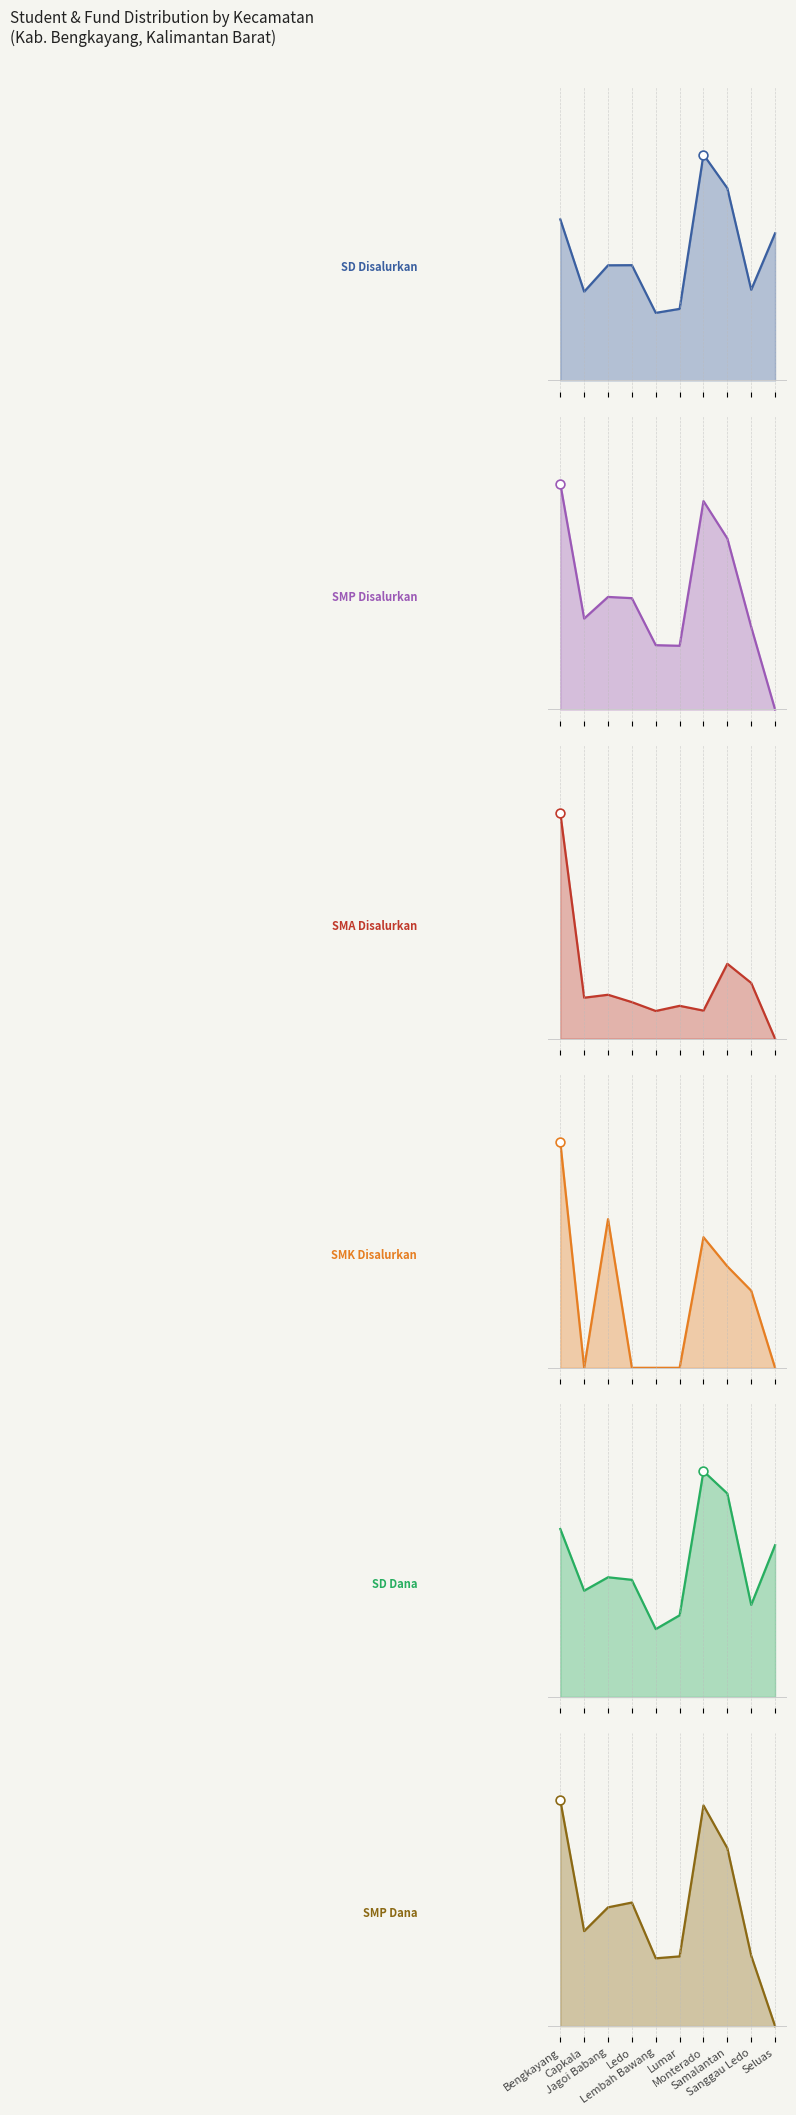

Which series reaches the minimum Y coordinate?

SMP Disalurkan